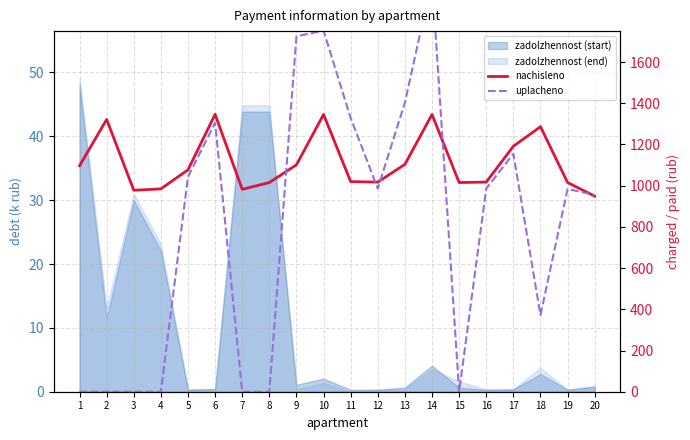

The nachisleno series shows 335.3 at 9. True or false?

False